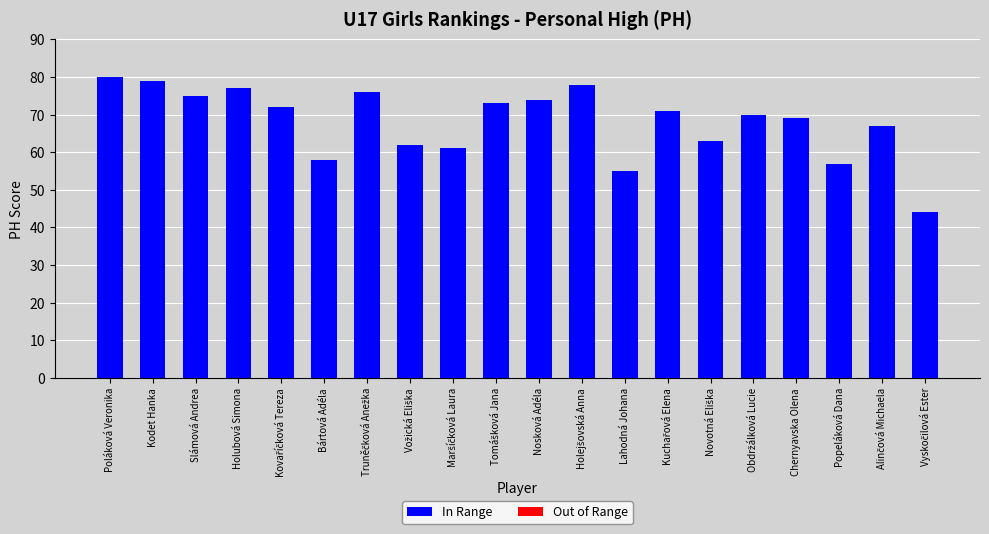

Which category has the highest value across all series?

Poláková Veronika